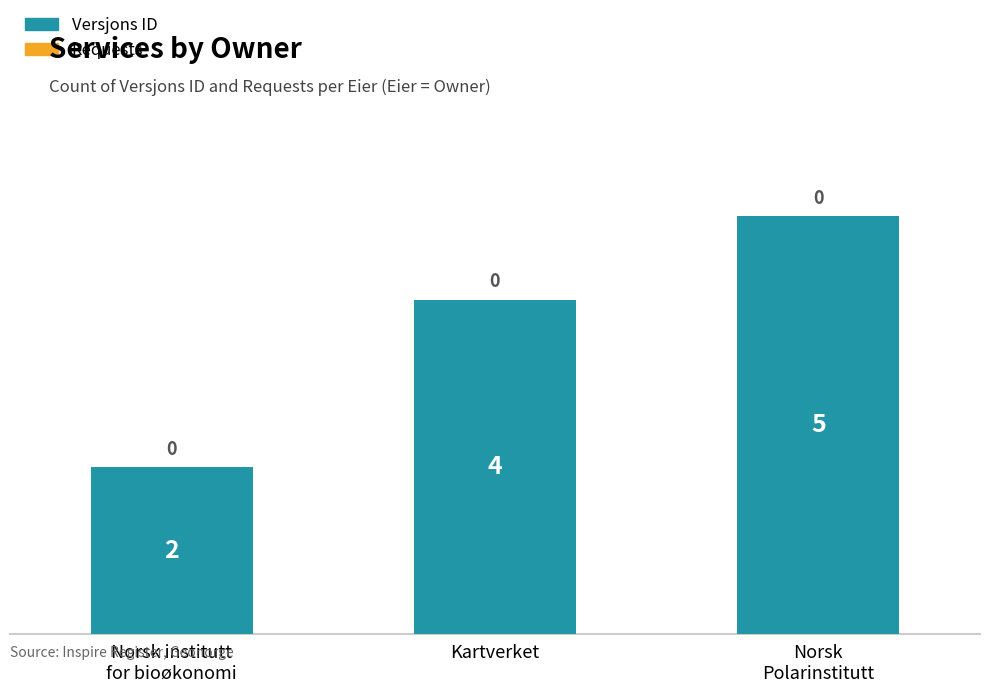

Reading left to right, list all the values displayed in this chart.

2	4	5